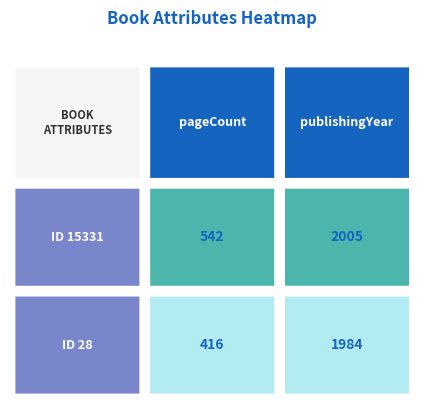

What is the total value across all series at 0?

958